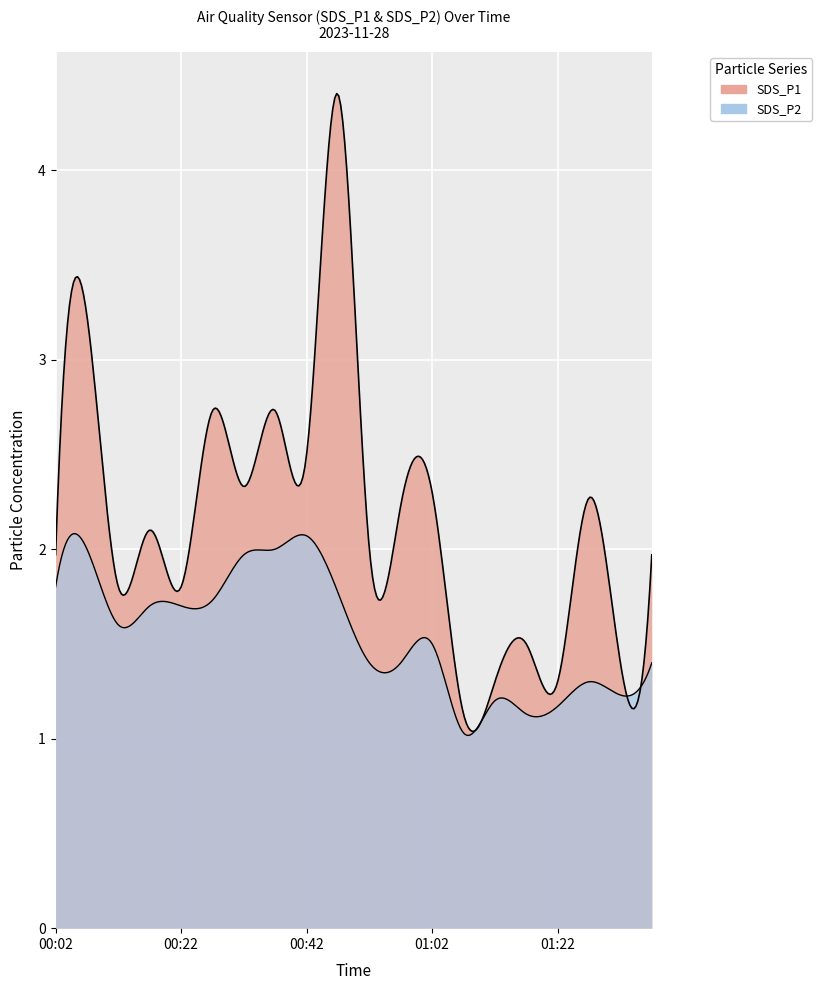

The value of SDS_P2 at 00:22 is 0.9. True or false?

False